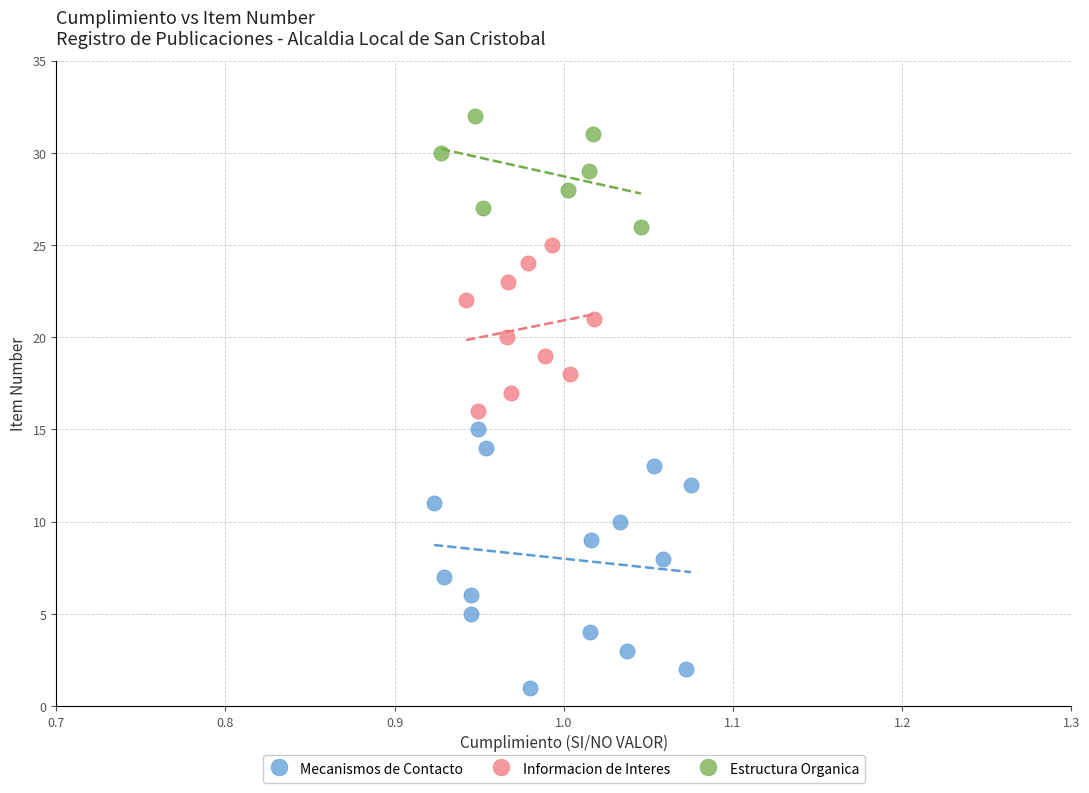

Which series has the widest spread of Y values?

Mecanismos de Contacto